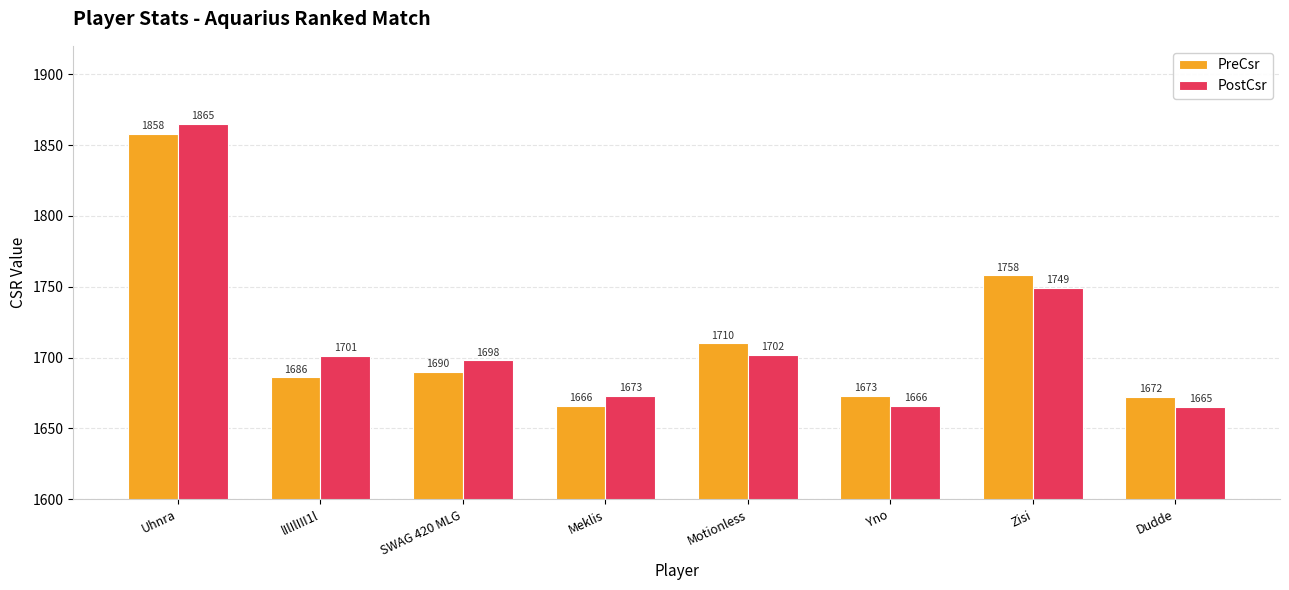

What is the sum of all PostCsr values?

13719